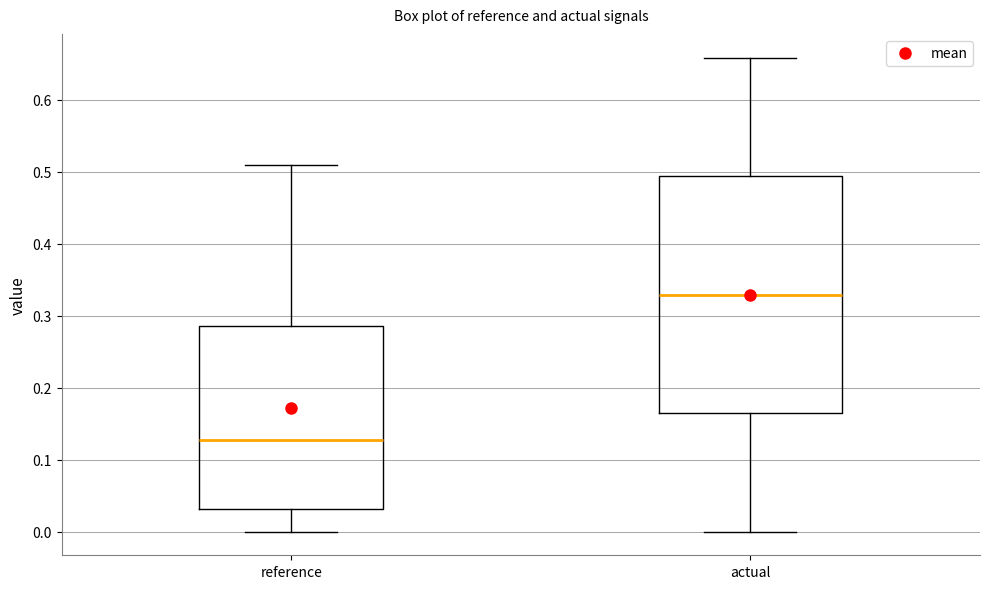

Where does the upper whisker of the box for reference end on the y-axis? The values are not printed on the chart, so give them approximately, as read against the axis.

0.51